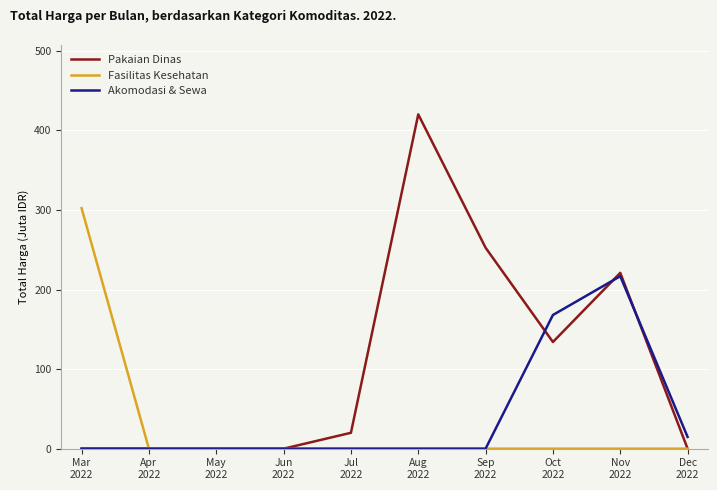

Which series has the largest total across all categories?

Pakaian Dinas